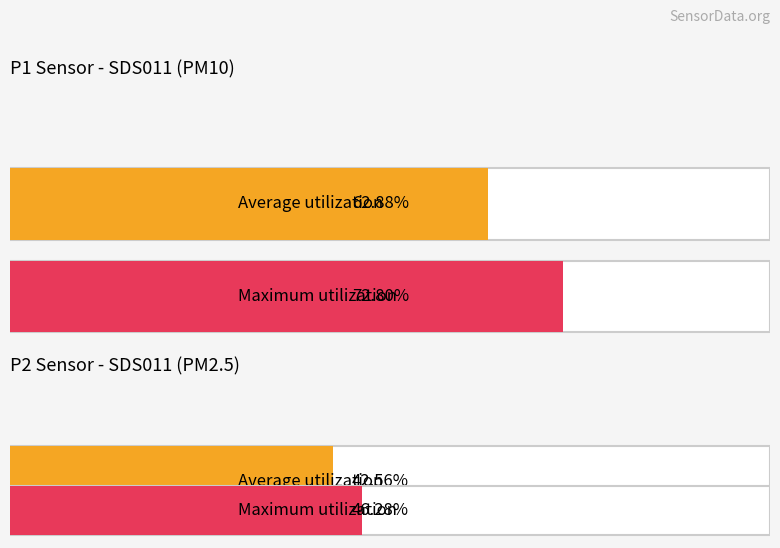

Which series has the largest total across all categories?

SDS_P1